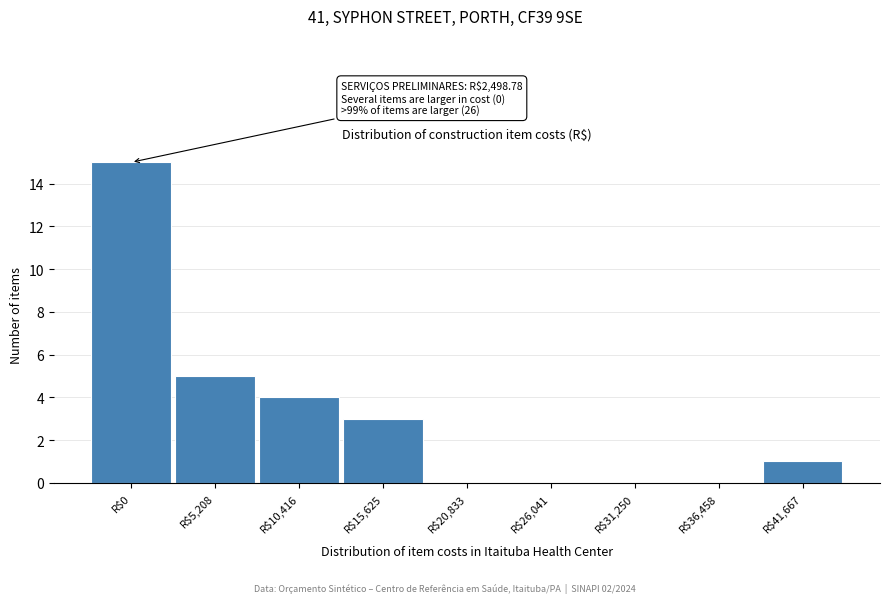

Which category has the highest value across all series?

R$0